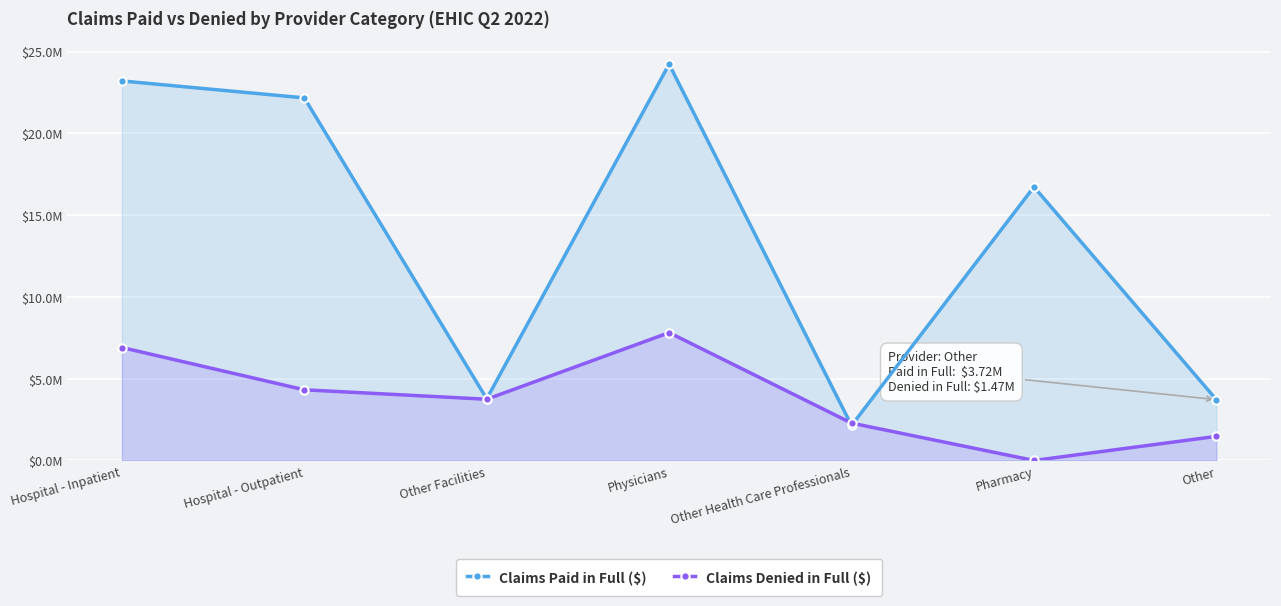

Where do Claims Denied in Full ($) and Claims Paid in Full ($) first cross each other?

Physicians and Other Health Care Professionals